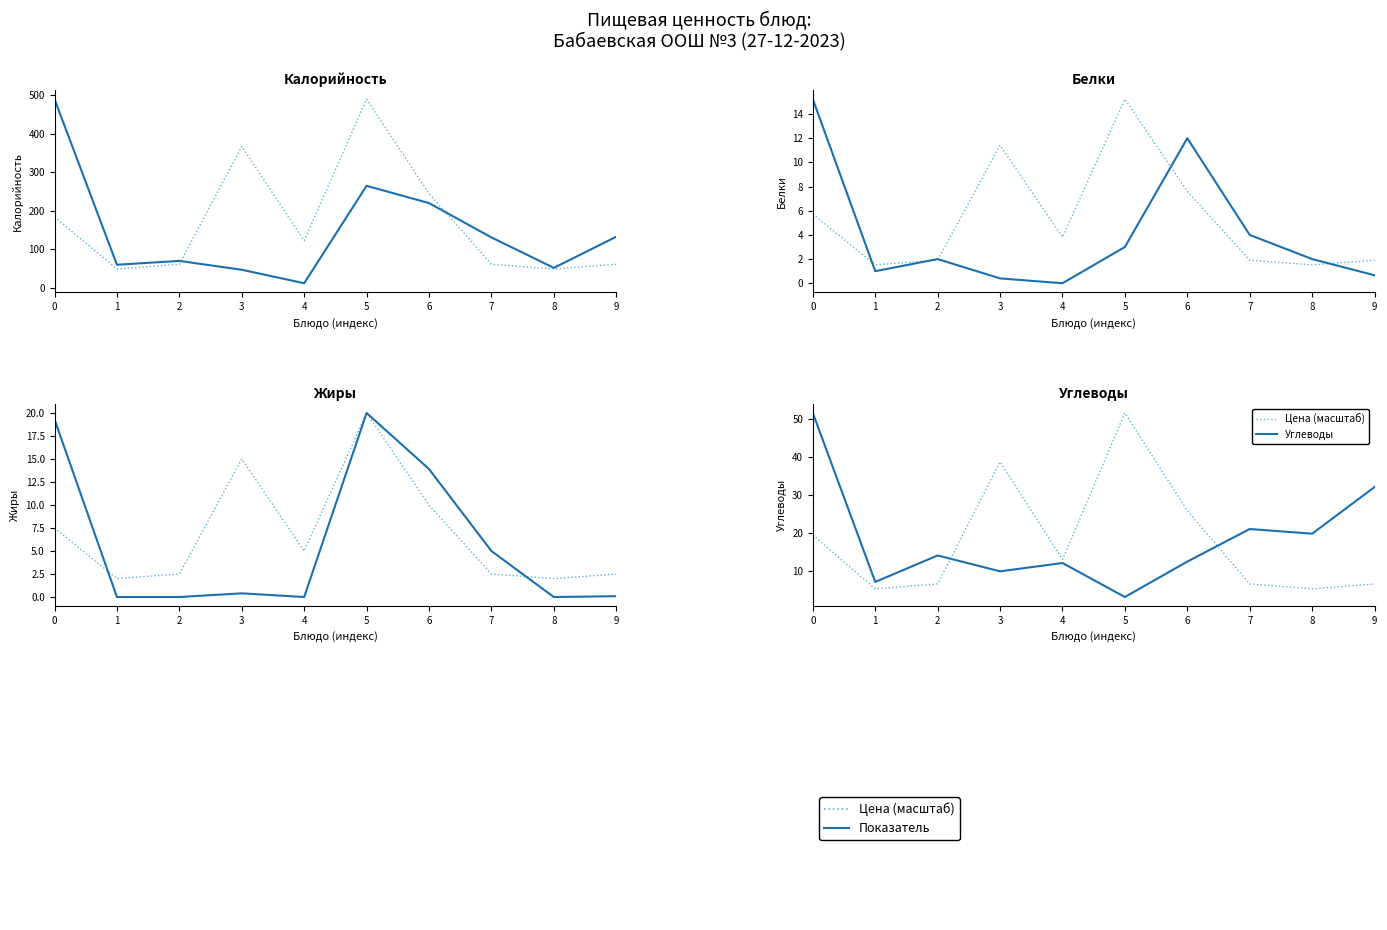

Which series ends up on top after the final intersection of Белки and Жиры?

Белки